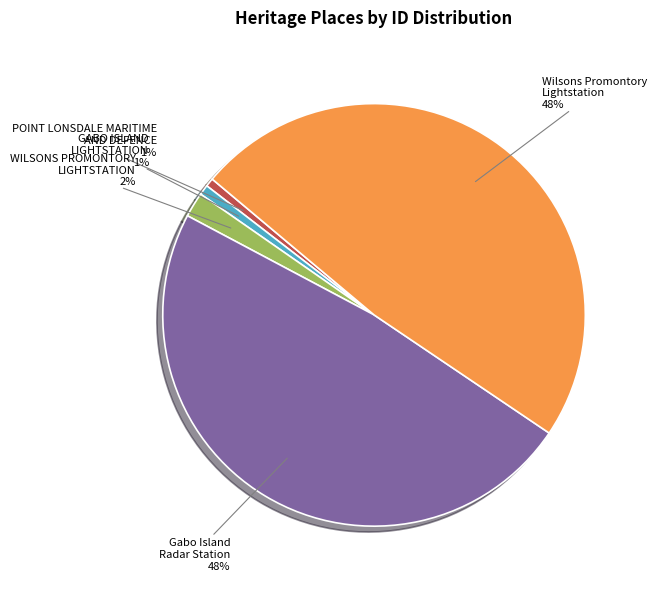

Do Gabo Island Radar Station and POINT LONSDALE MARITIME AND DEFENCE together represent more than half of the pie?

No